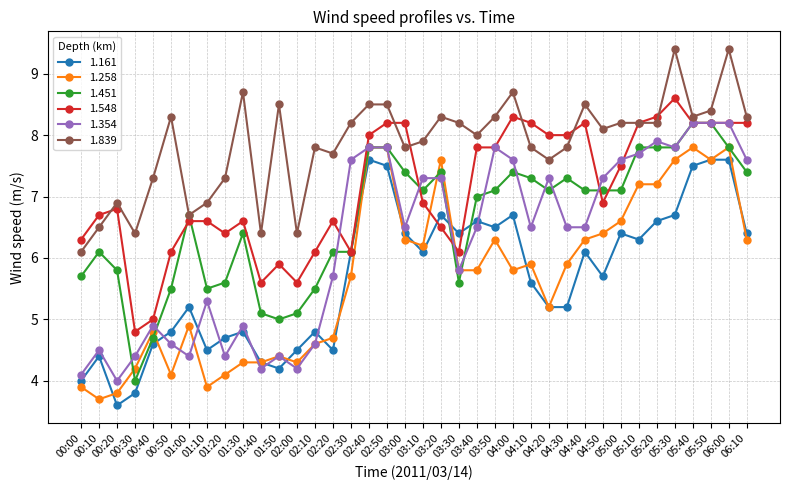

At which category is the sum across all series the highest?

06:00